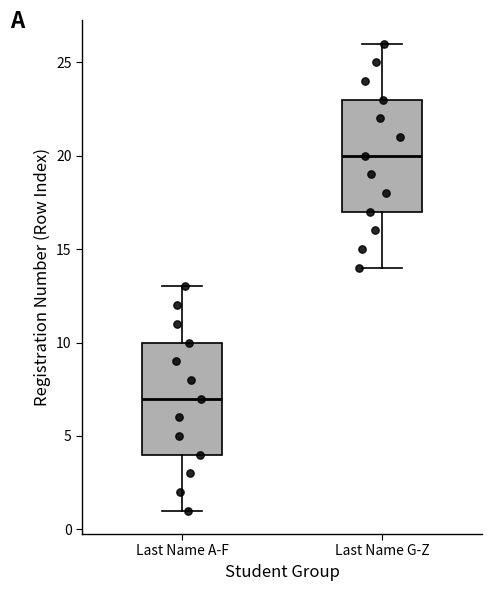

Reading left to right, transcribe this box plot: for each box, give where its median line is, the range the box spans, and where its two whiskers end, as read against the y-axis. The values are not printed on the chart, so give them approximately, as read against the axis.

Last Name A-F: median 7, box 4 to 10, whiskers 1 to 13
Last Name G-Z: median 20, box 17 to 23, whiskers 14 to 26